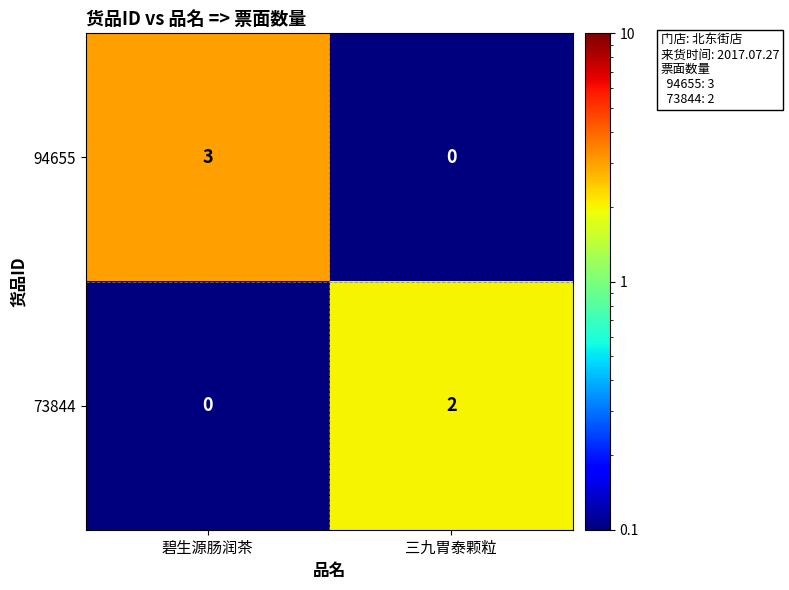

Where is 73844 nearest to the value 1?

碧生源肠润茶